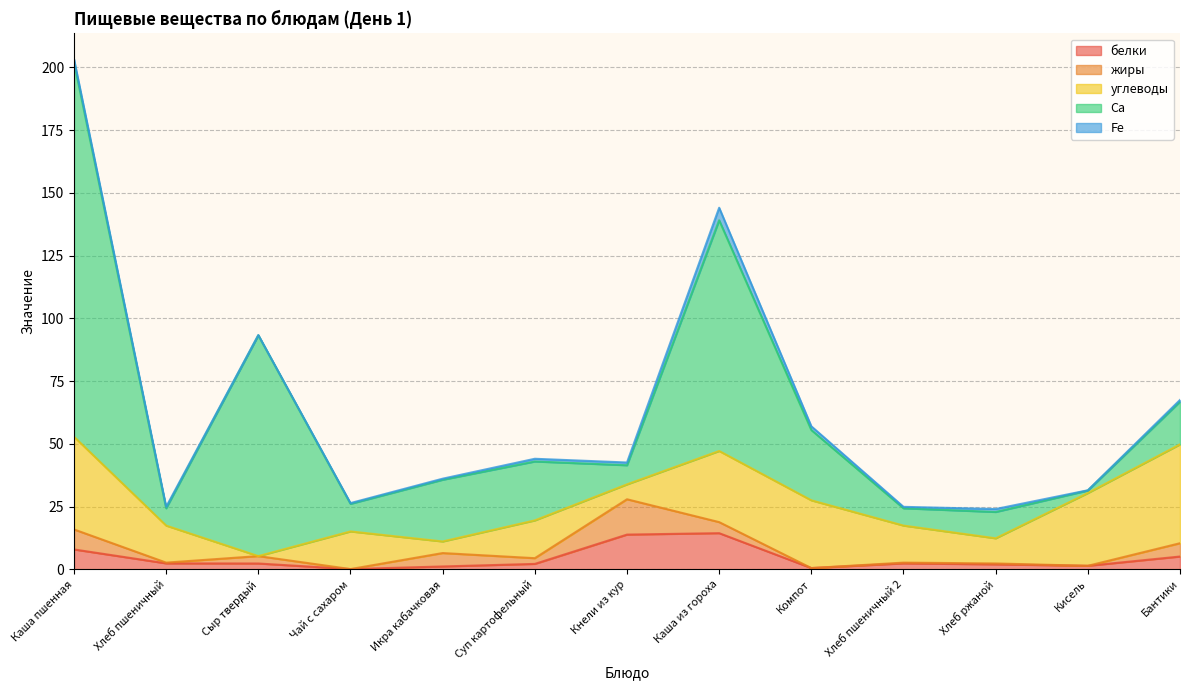

What is the value of the углеводы point at the 6th from the left?

15.1